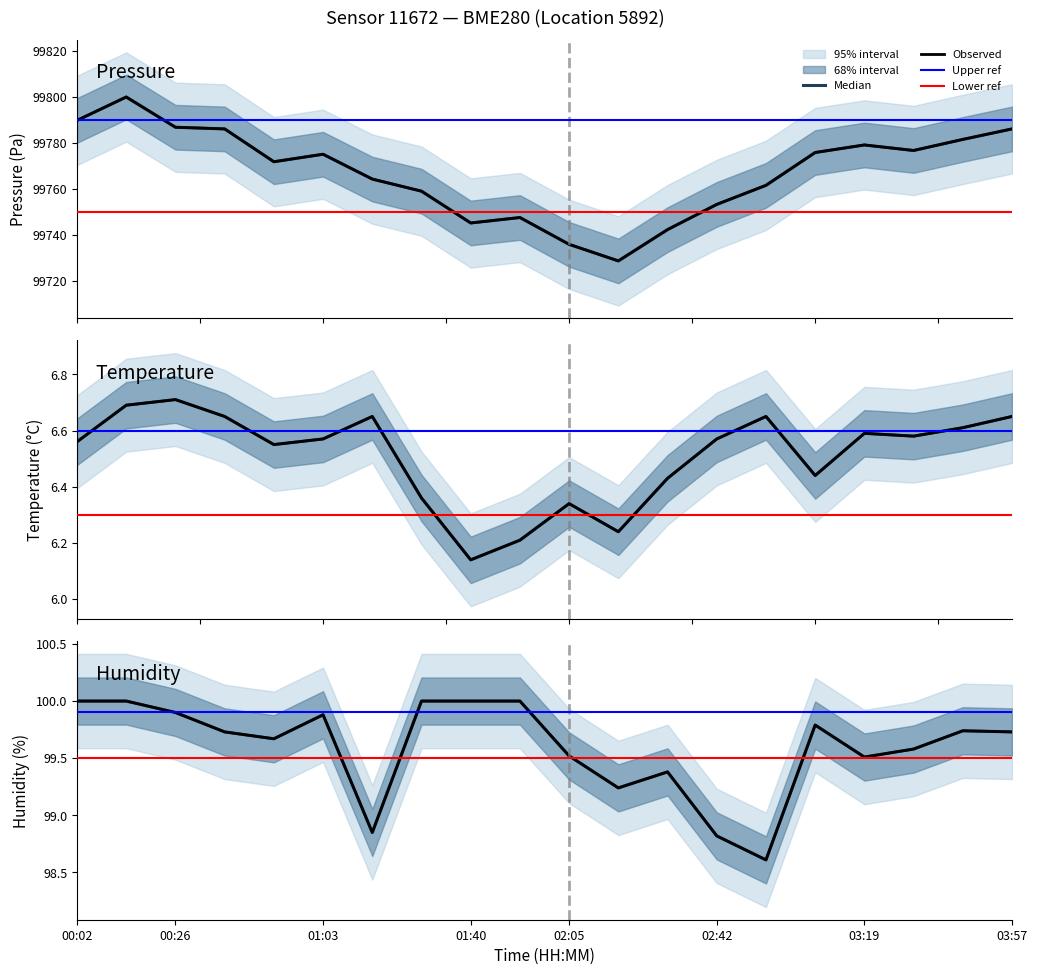

At how many categories does at least one series exceed 41384?

20